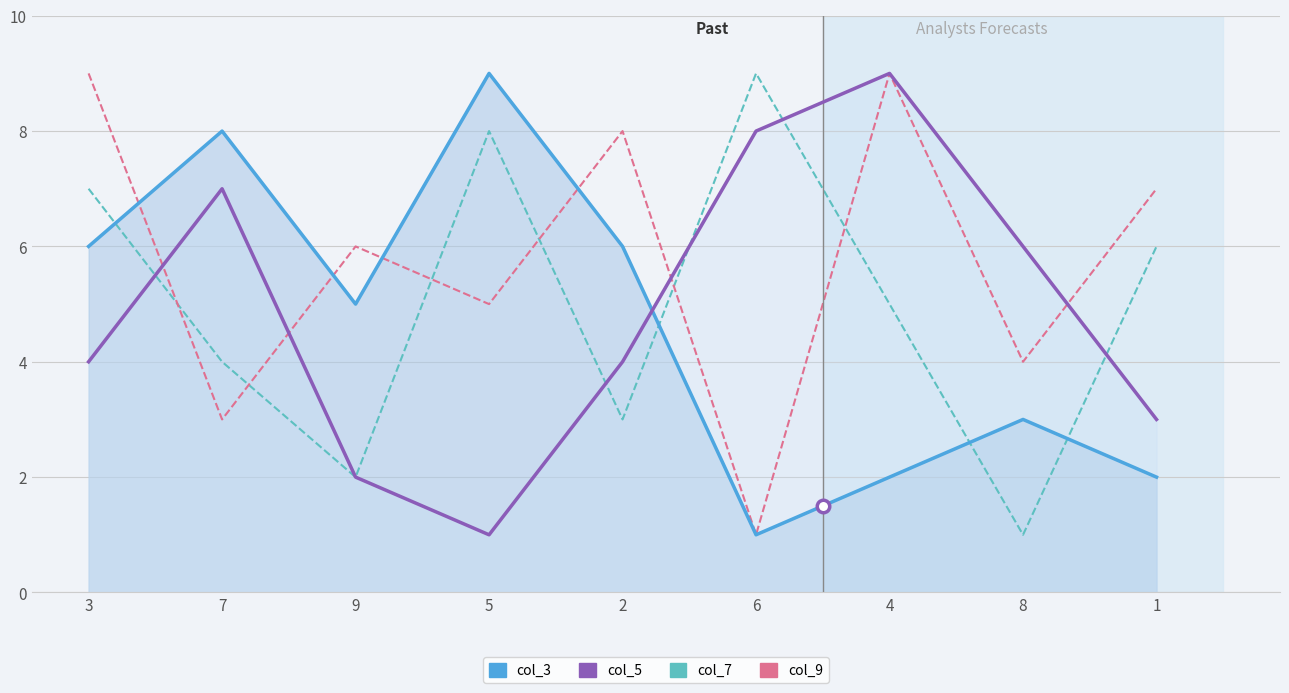

Which series has the largest range (max minus min)?

col_3